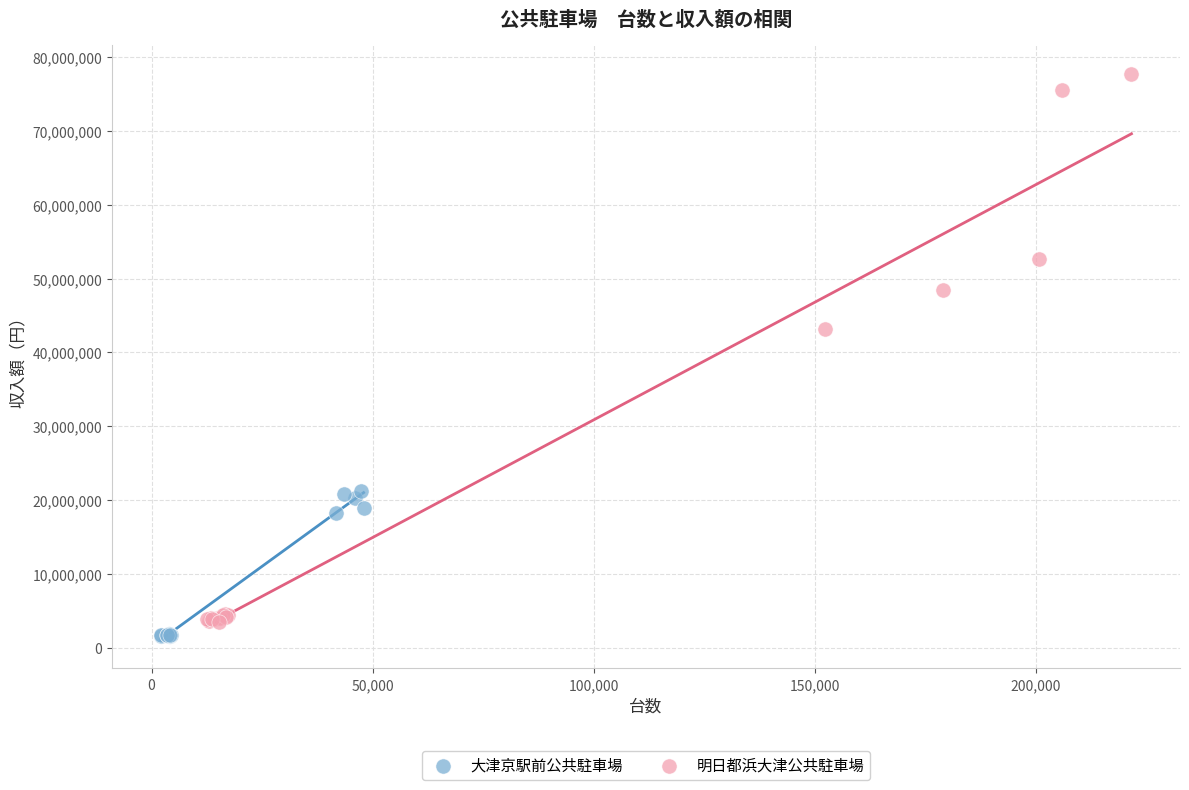

Which series reaches the maximum Y coordinate?

明日都浜大津公共駐車場